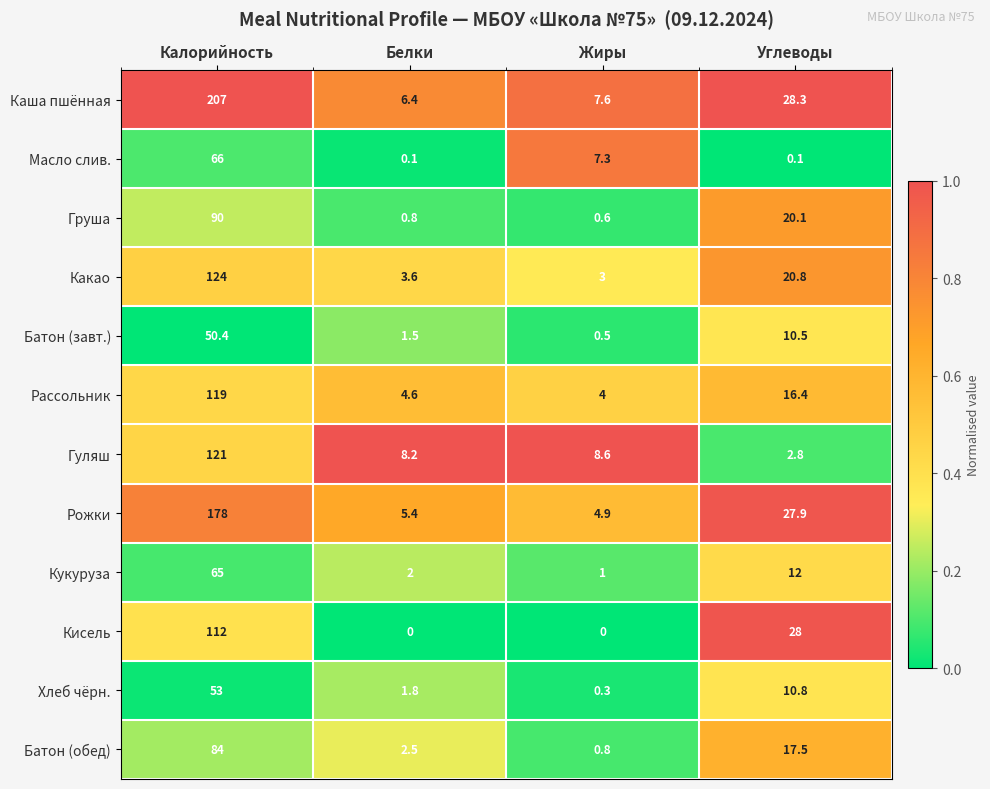

At which label does Батон (завт.) first exceed 10?

Калорийность